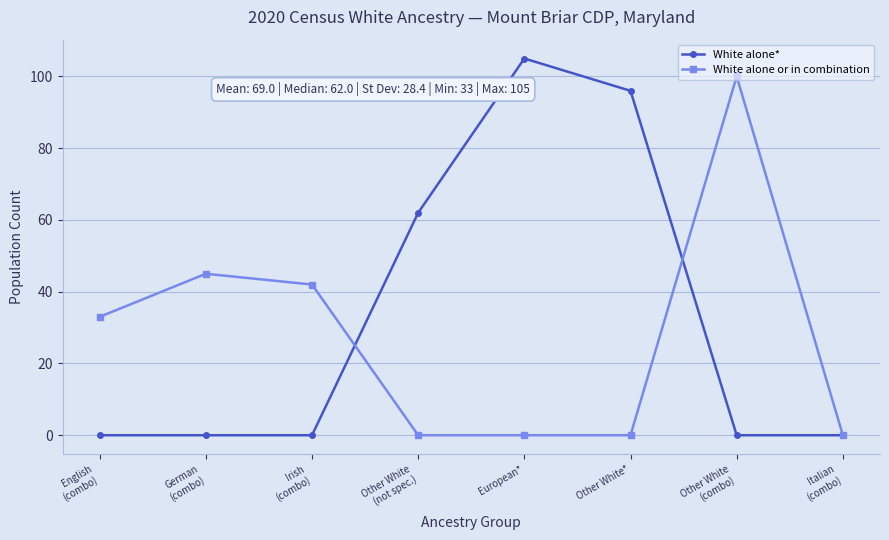

Reading left to right, list all the values displayed in this chart.

White alone*: 0	0	0	62	105	96	0	0
White alone or in combination: 33	45	42	0	0	0	100	0